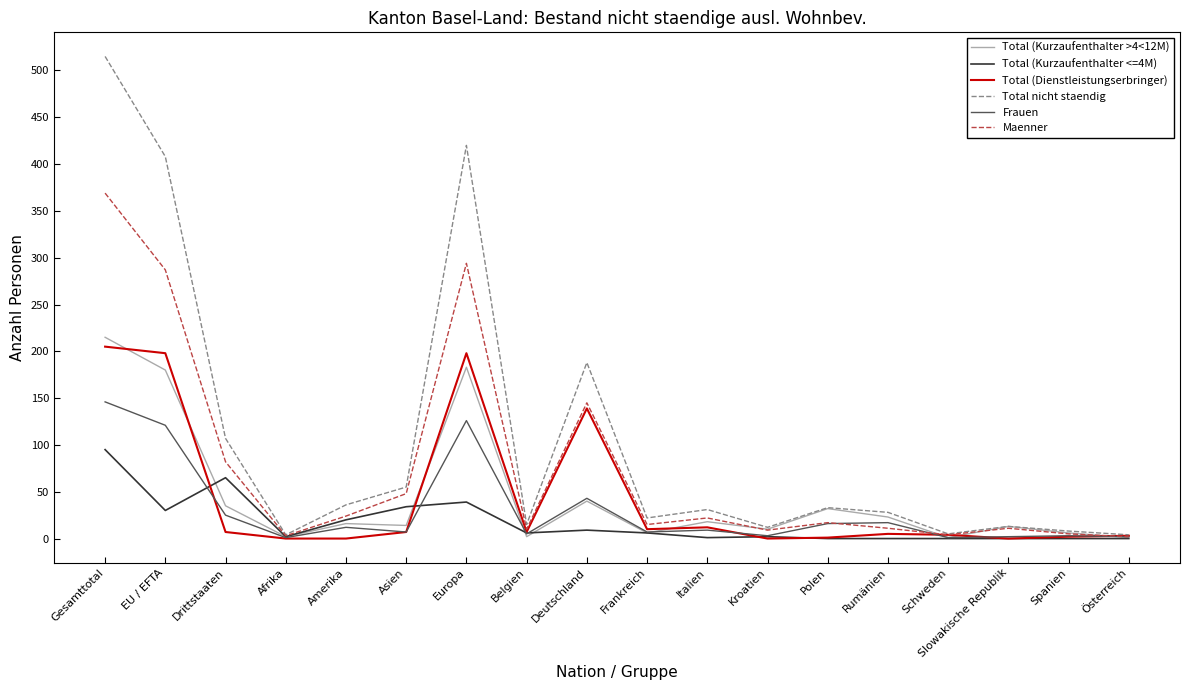

What is the spread (max minus min) of values at Asien?

48